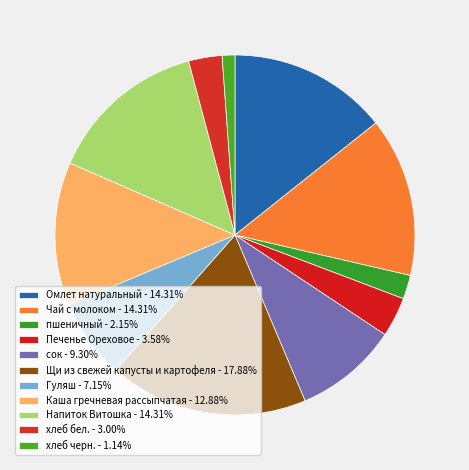

How many segments does this pie chart have?

11